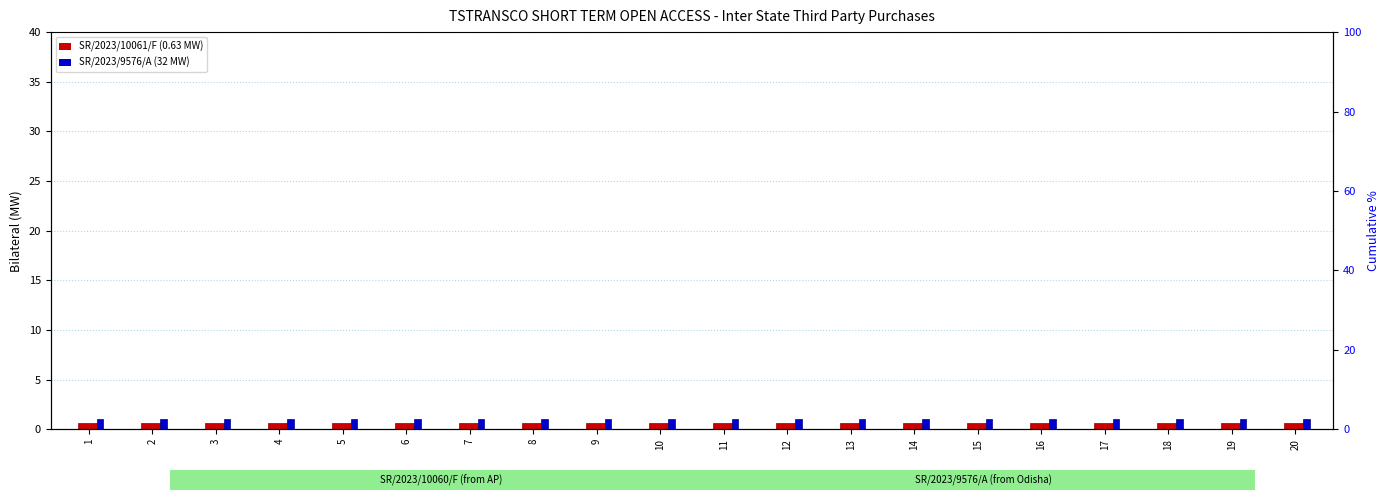

What is the sum of all SR/2023/9576/A (32 MW) values?

51.2